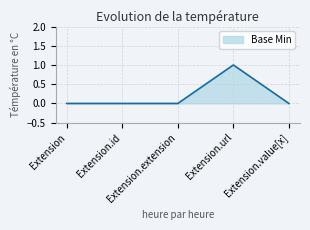

Reading left to right, list all the values displayed in this chart.

0	0	0	1	0